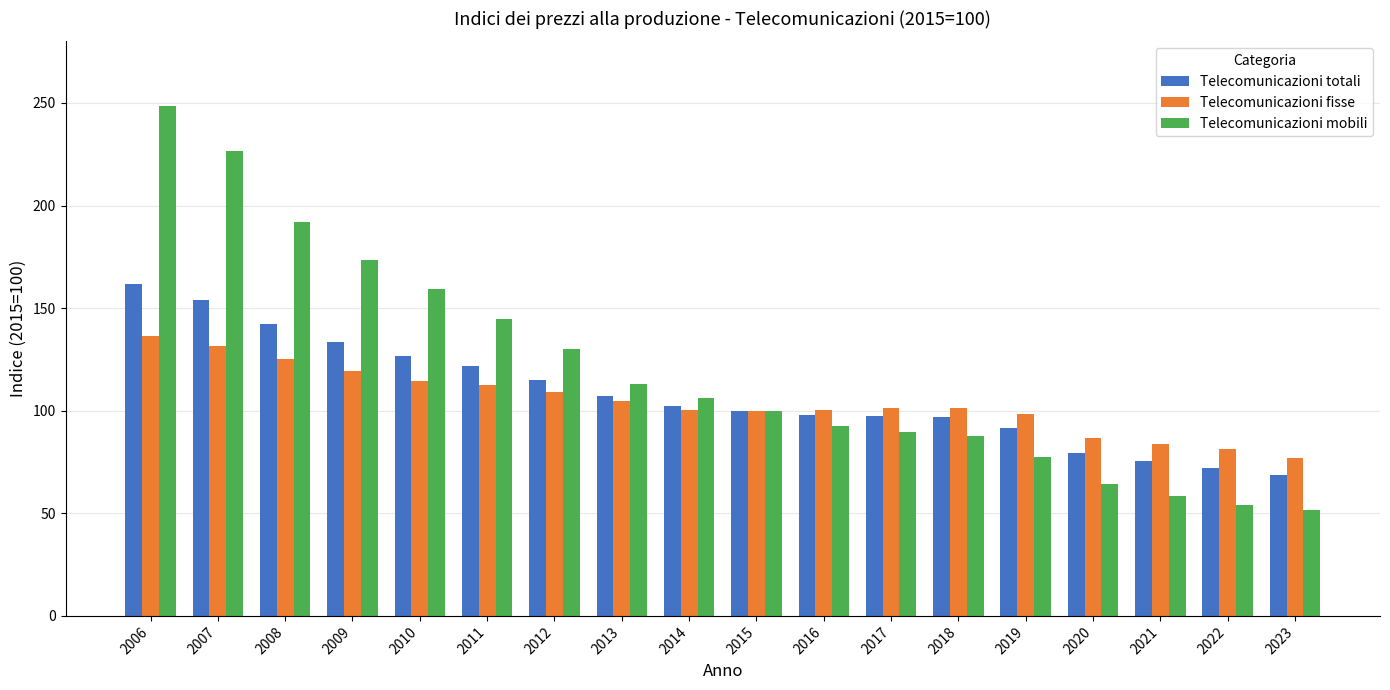

What is the highest value of the Telecomunicazioni mobili series?

248.3